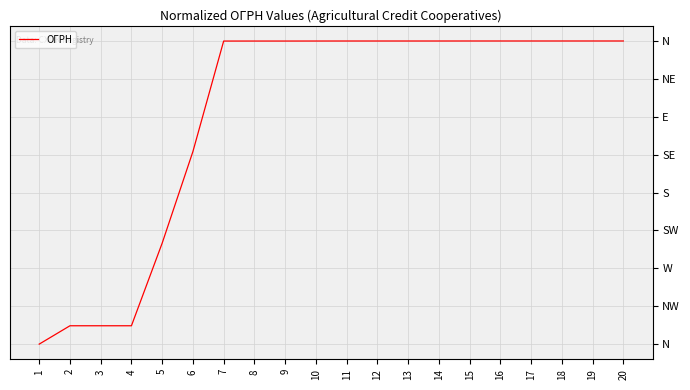

Which category has the highest value across all series?

20